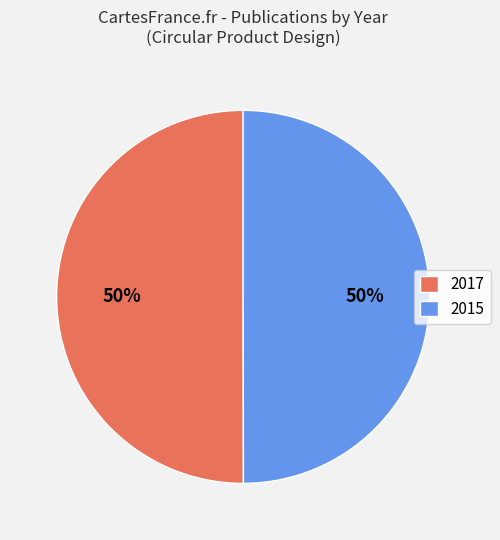

Combined, do 2015 and 2017 account for over 50%?

Yes